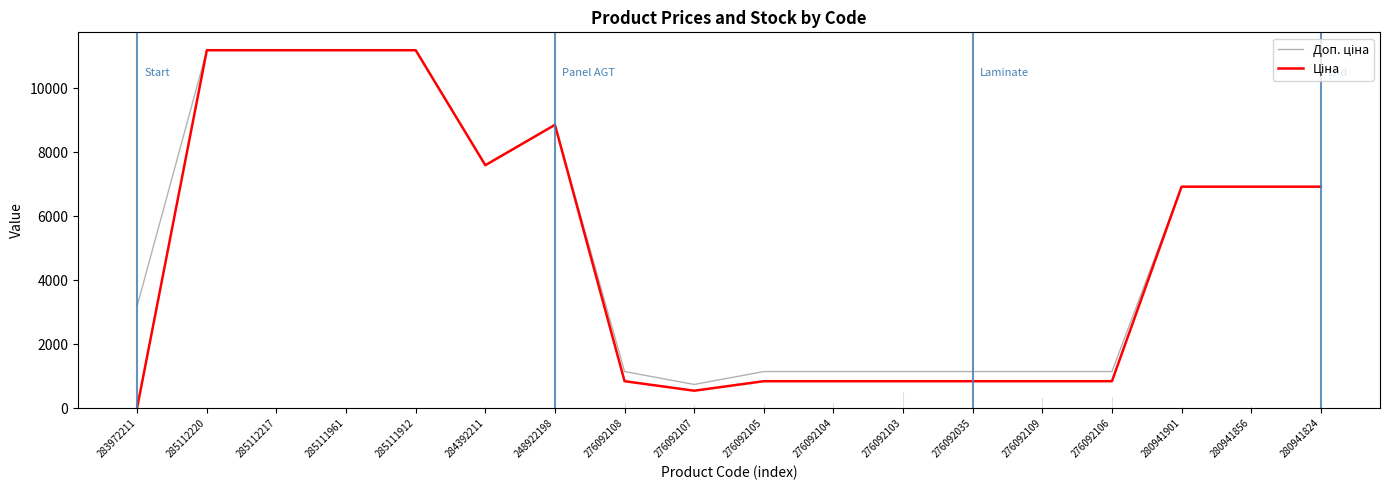

At which category does the chart reach its minimum across all series?

283972211